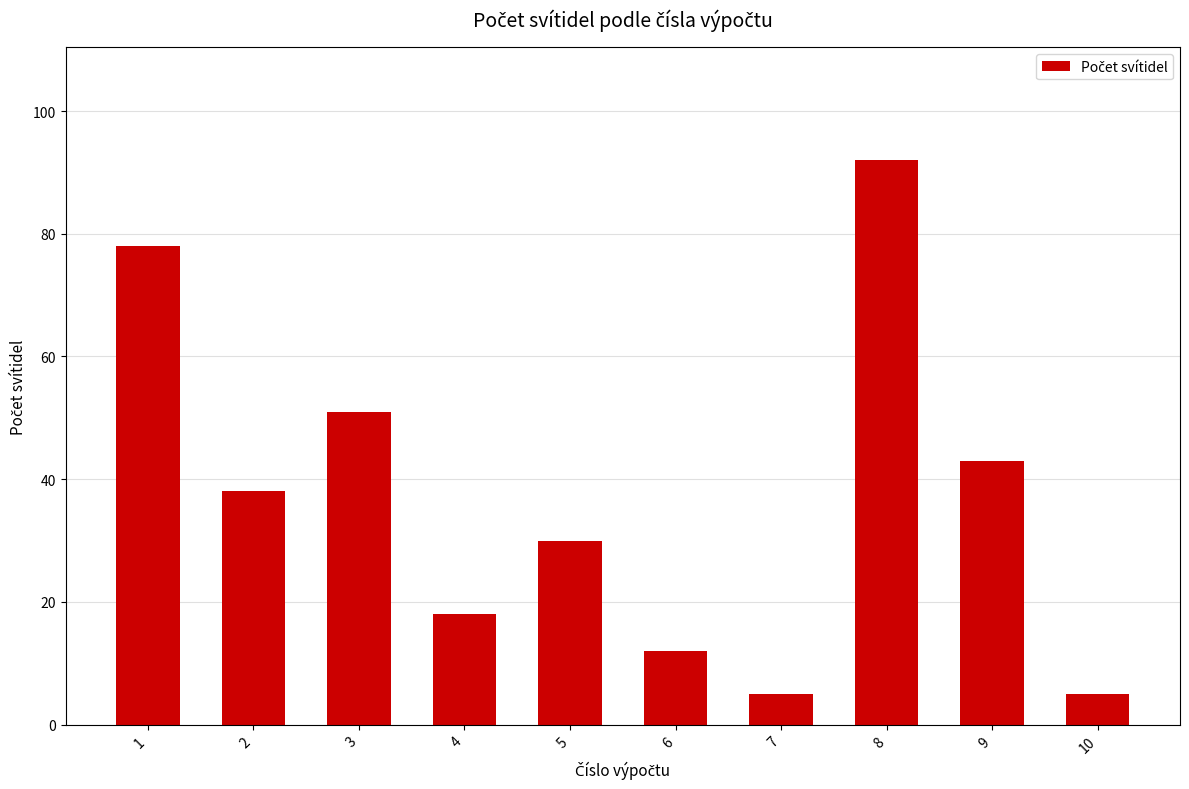

What is the smallest value displayed?

5